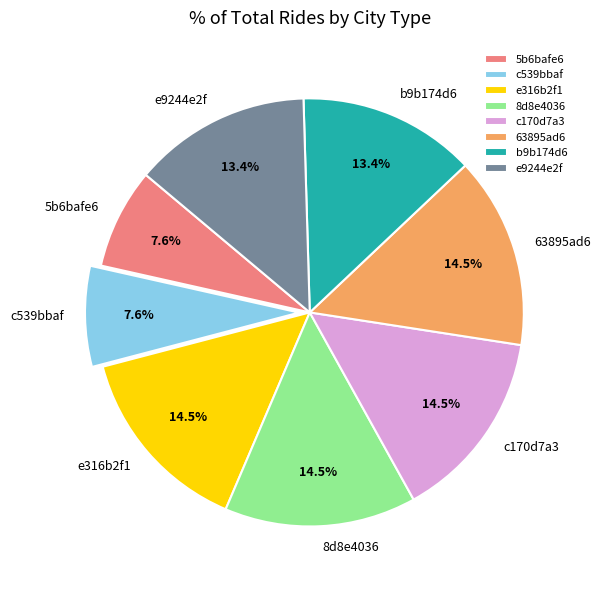

Is c170d7a3 the majority of the pie?

No